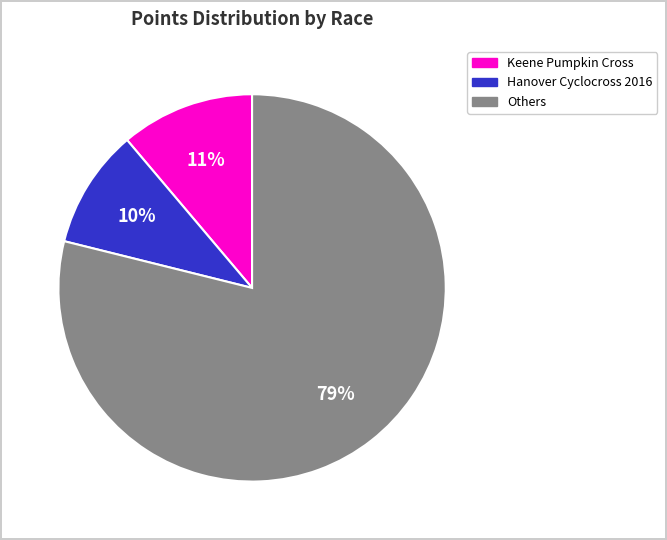

To the nearest percent, what is the average slice percentage?

33%